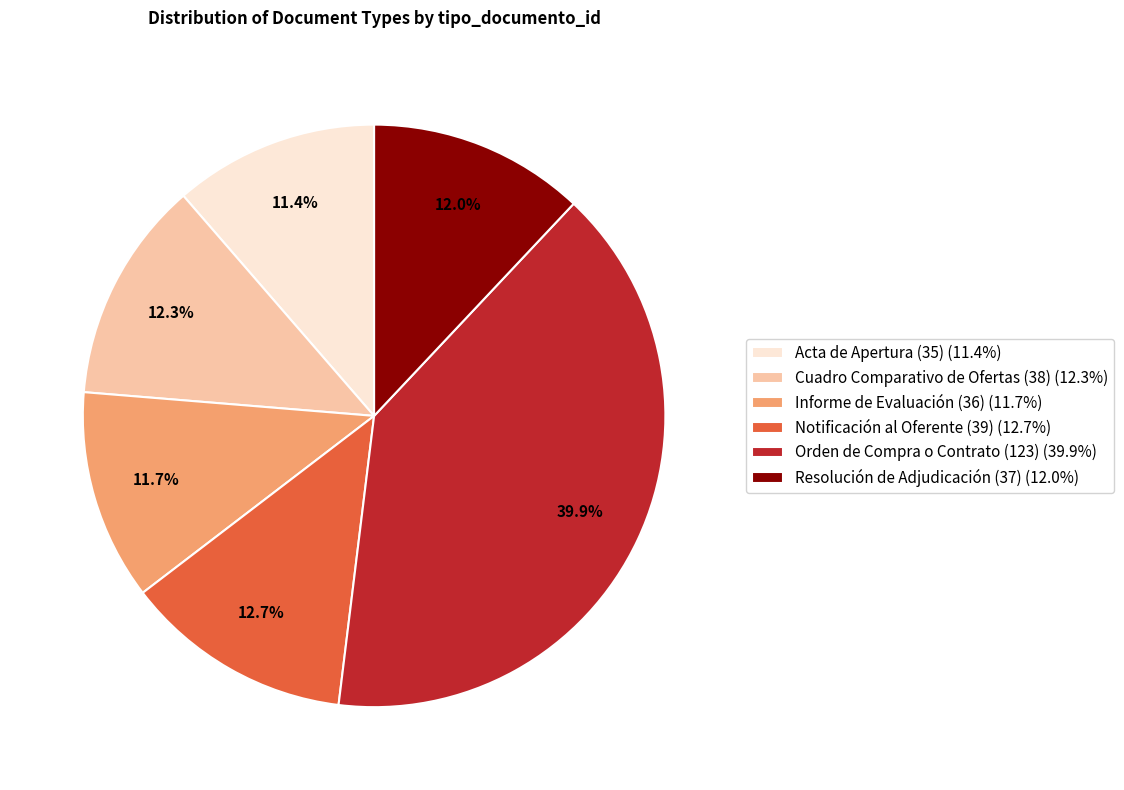

What percentage is the Acta de Apertura (35) slice, to the nearest percent?

11%